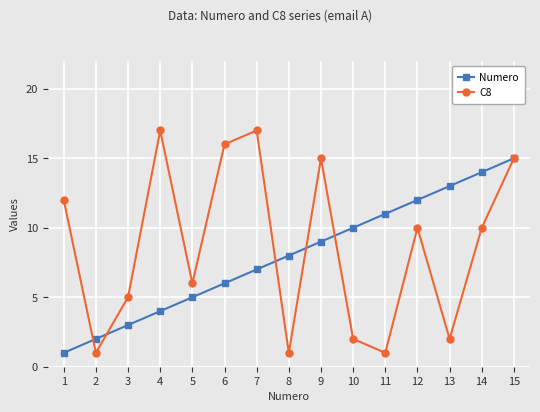

List the series in order of their peak value, lowest first.

Numero, C8